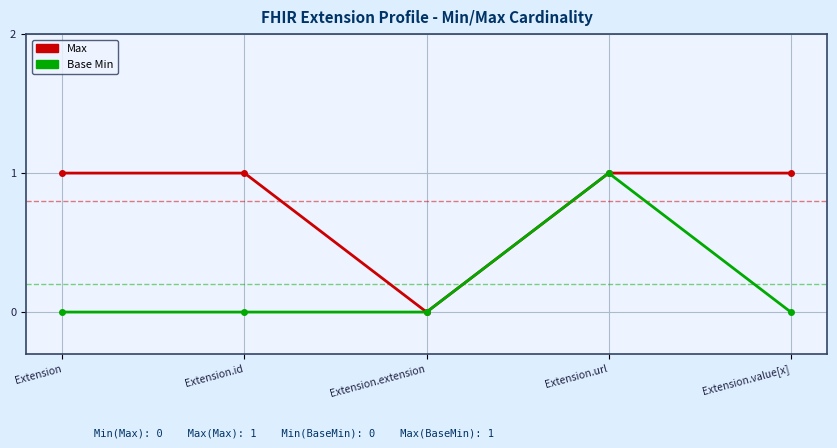

How many interior local valleys does the Max series have?

1